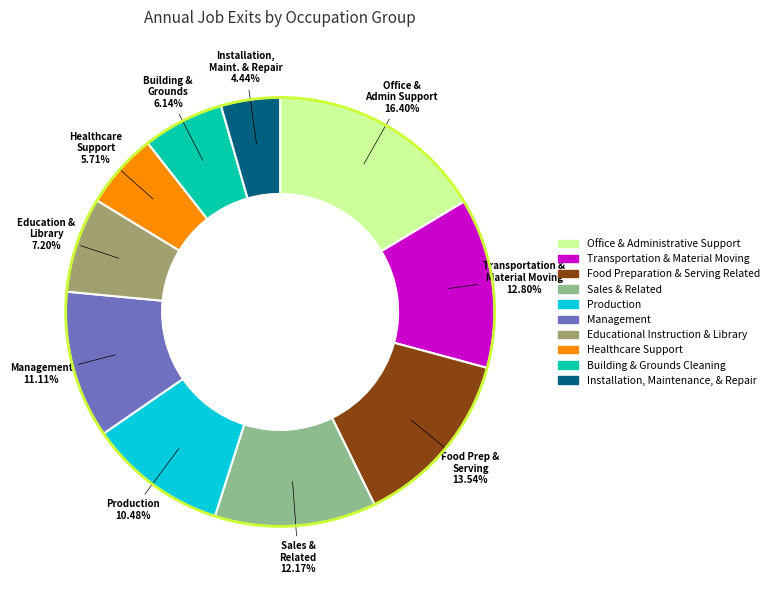

How many slices are in this pie chart?

10